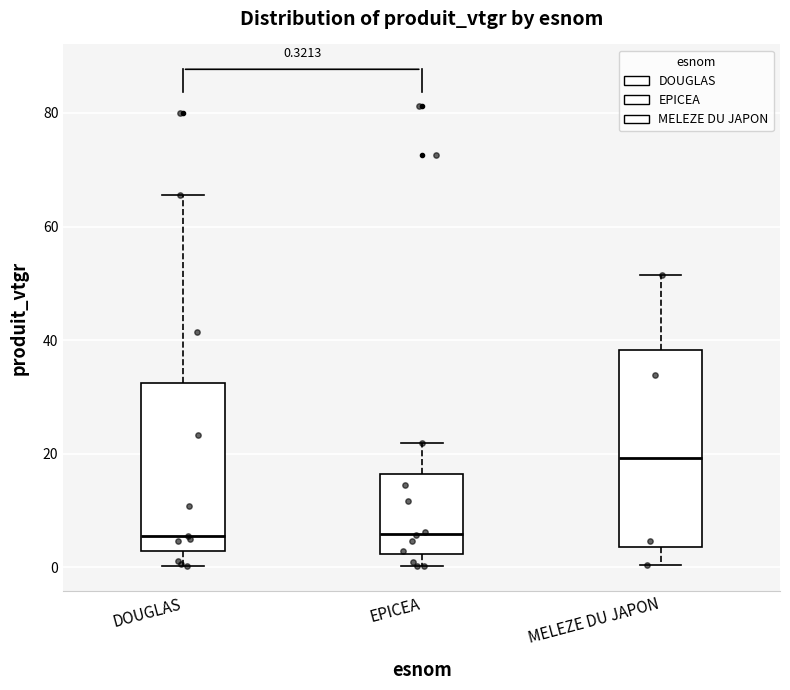

Which box is the tallest, from its lower edge to its upper edge?

MELEZE DU JAPON